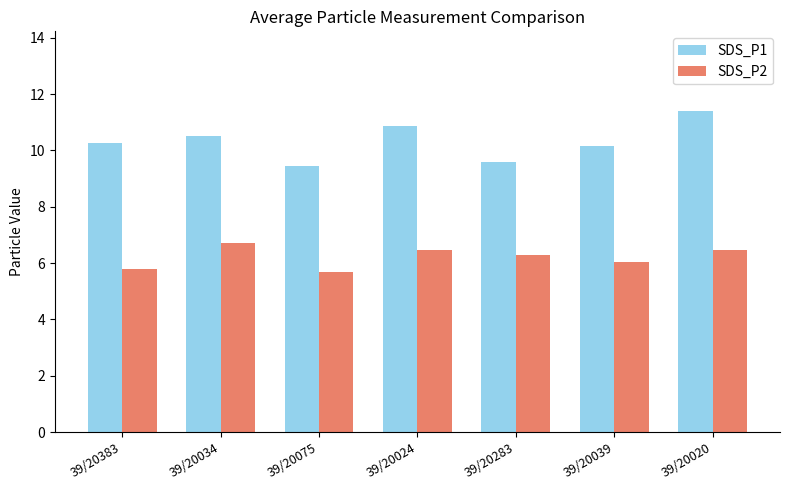

Rank the series at 39/20039 from lowest to highest value.

SDS_P2, SDS_P1